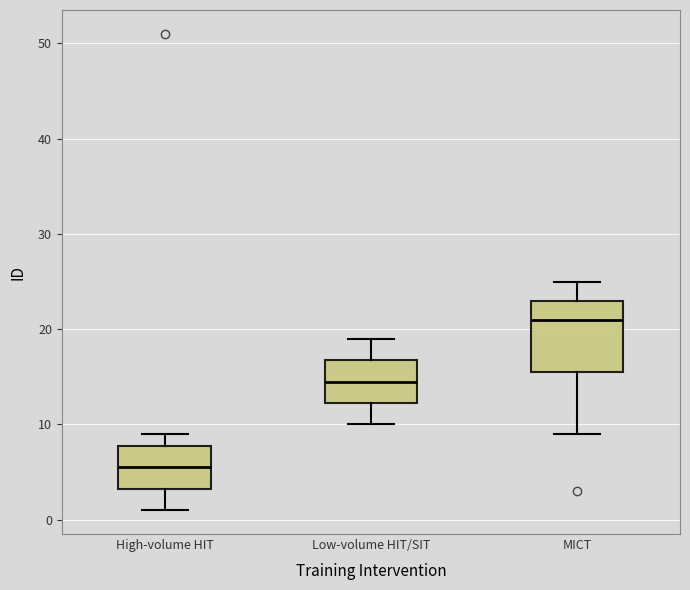

Which box's median line is the lowest?

High-volume HIT